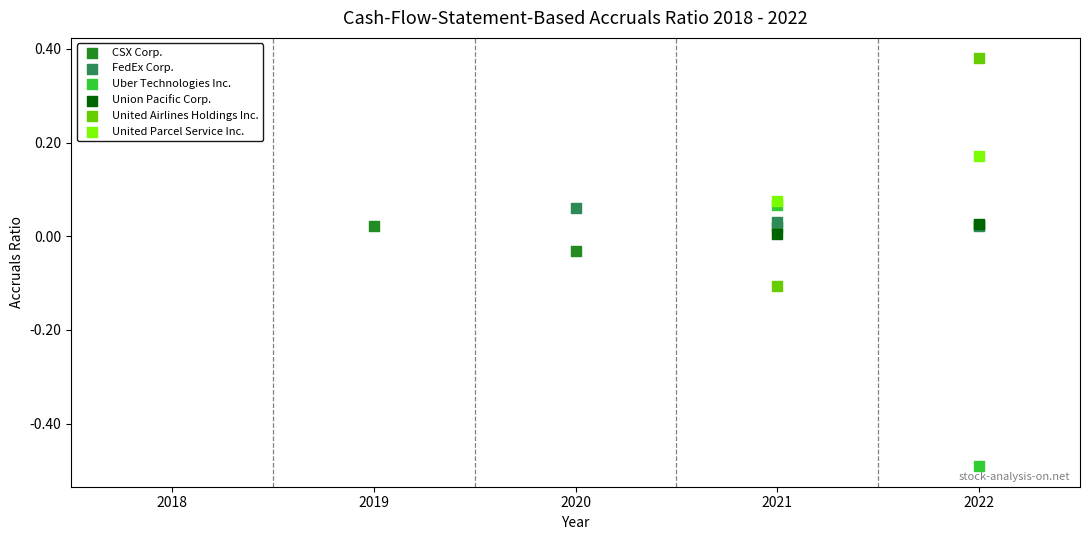

Which series has the largest Y range (max minus min)?

Uber Technologies Inc.